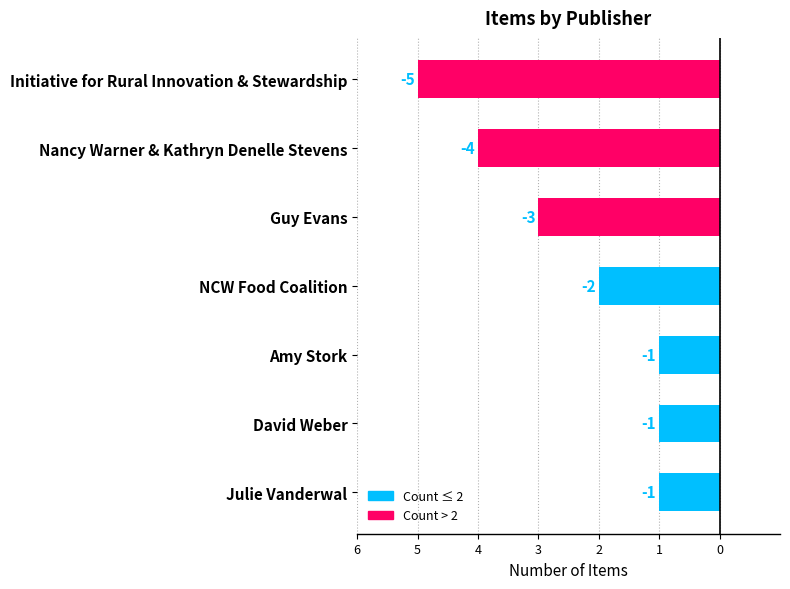

What is the greatest value displayed?

-1